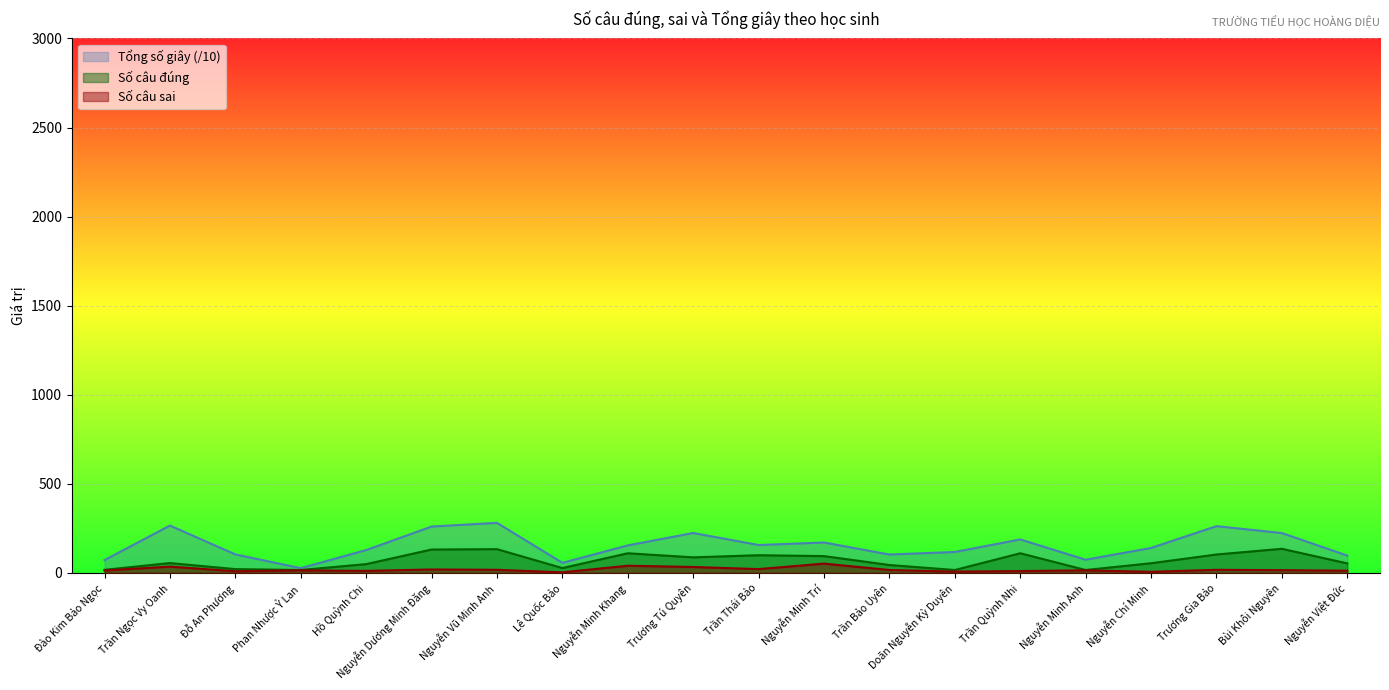

Which series has the largest total across all categories?

Tổng số giây (/10)